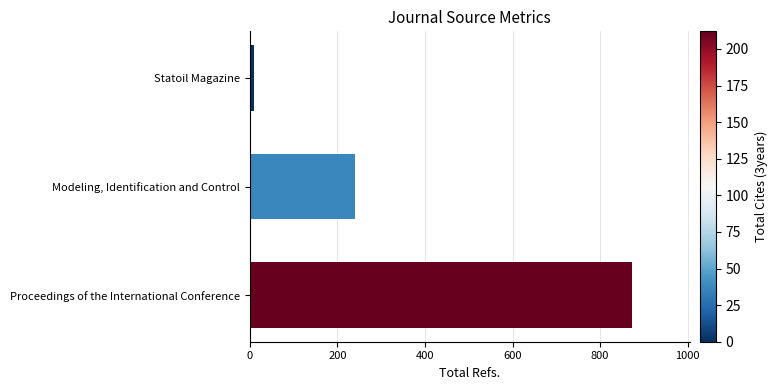

Rank the categories by value from highest to lowest.

Proceedings of the International Conference, Modeling, Identification and Control, Statoil Magazine